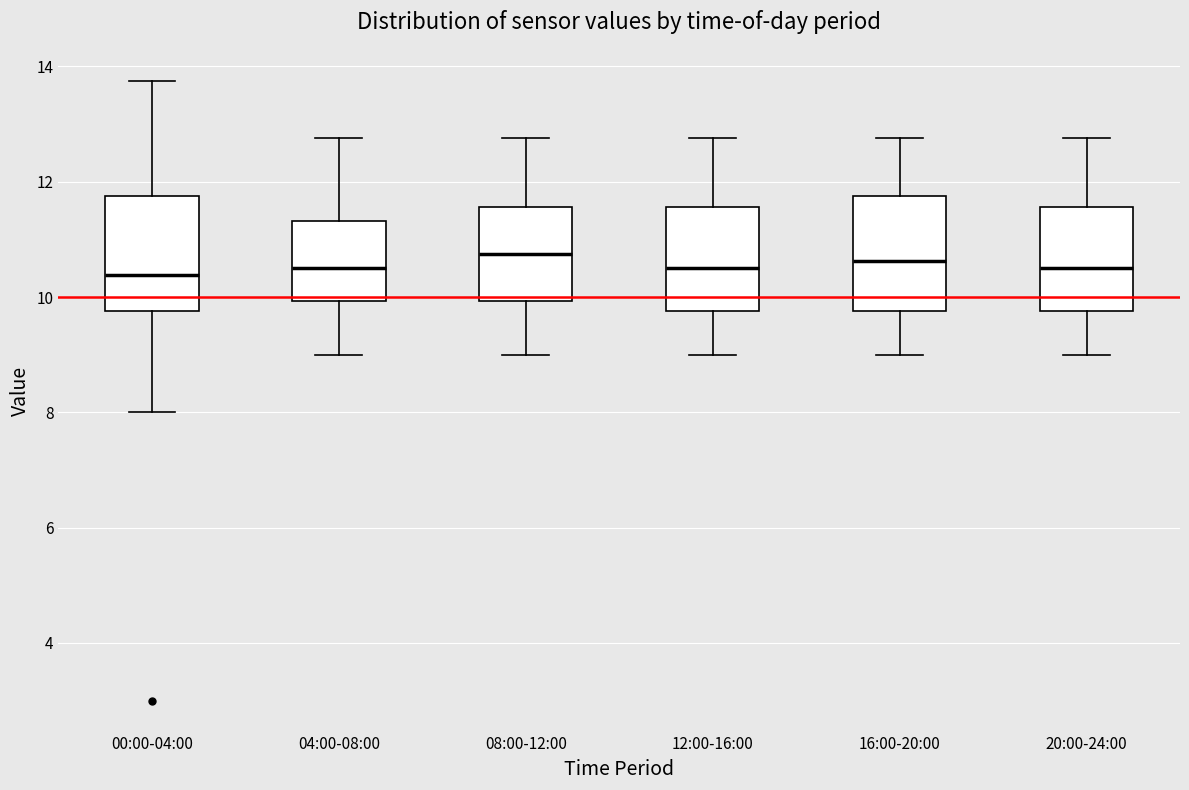

Reading left to right, transcribe this box plot: for each box, give where its median line is, the range the box spans, and where its two whiskers end, as read against the y-axis. The values are not printed on the chart, so give them approximately, as read against the axis.

00:00-04:00: median 10.4, box 9.8 to 11.8, whiskers 8.0 to 13.8
04:00-08:00: median 10.6, box 10.0 to 11.4, whiskers 9.0 to 12.8
08:00-12:00: median 10.8, box 10.0 to 11.6, whiskers 9.0 to 12.8
12:00-16:00: median 10.6, box 9.8 to 11.6, whiskers 9.0 to 12.8
16:00-20:00: median 10.6, box 9.8 to 11.8, whiskers 9.0 to 12.8
20:00-24:00: median 10.6, box 9.8 to 11.6, whiskers 9.0 to 12.8